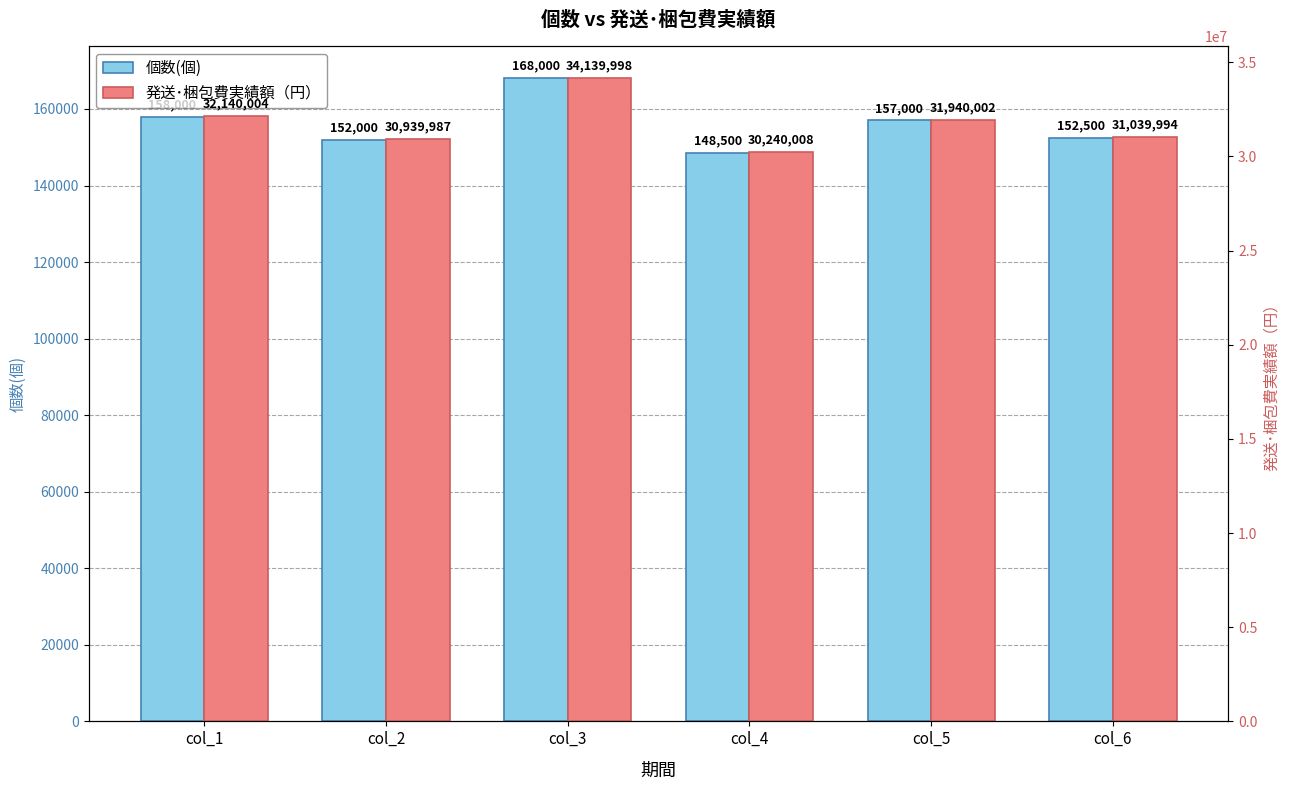

At col_3, list the series in order from smallest to largest.

個数(個), 発送･梱包費実績額（円）